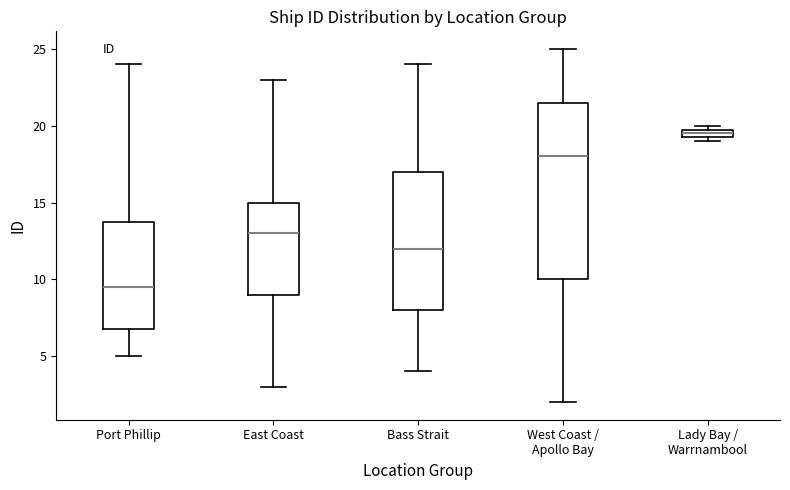

Comparing the boxes themselves (not the whiskers), which one is the tallest?

West Coast / Apollo Bay